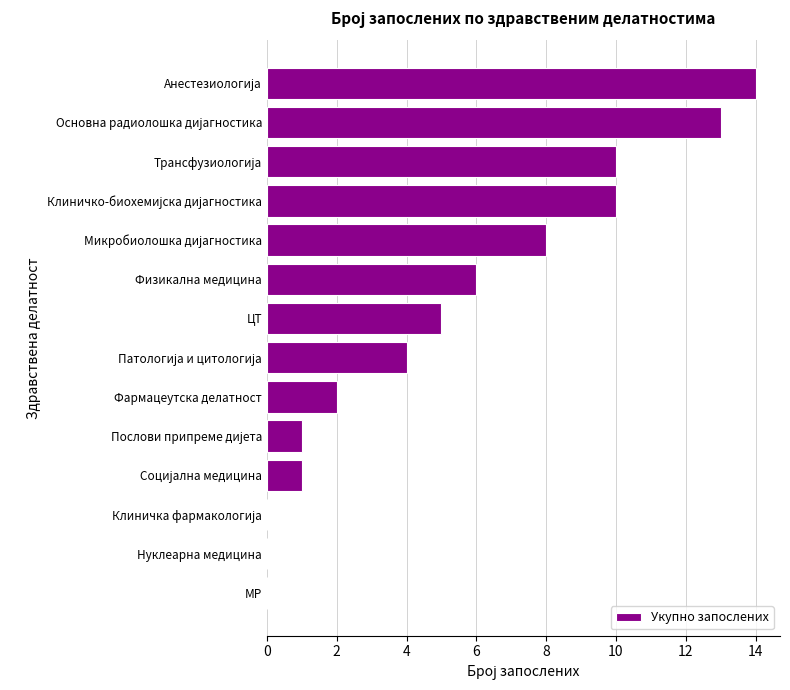

What is the average value?

5